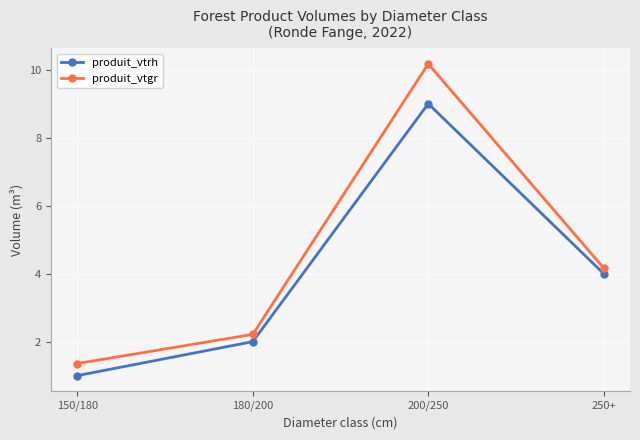

What is the value of the produit_vtgr point at the 1st from the left?

1.4